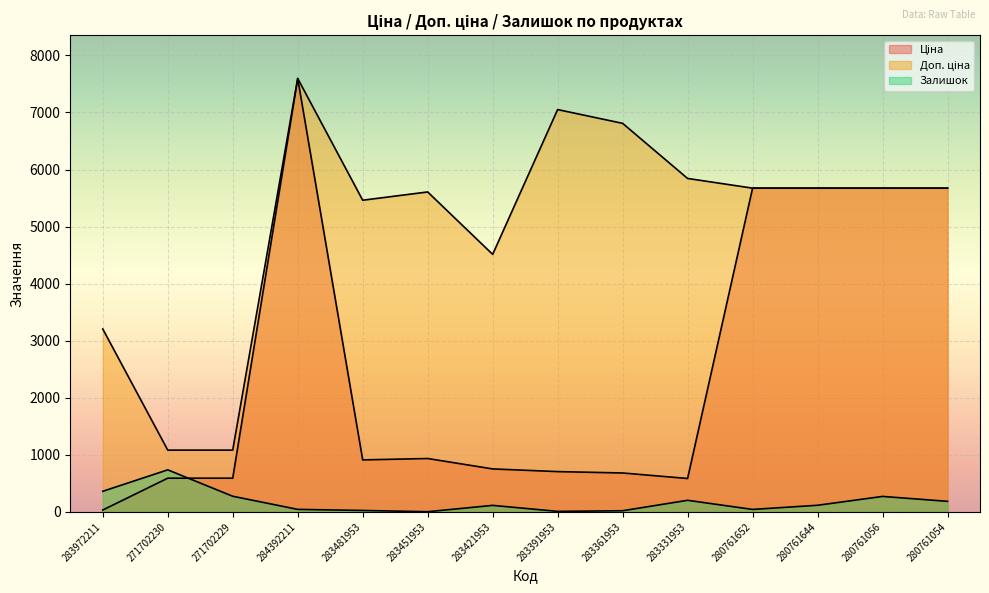

At which category does Доп. ціна reach its first local peak?

284392211